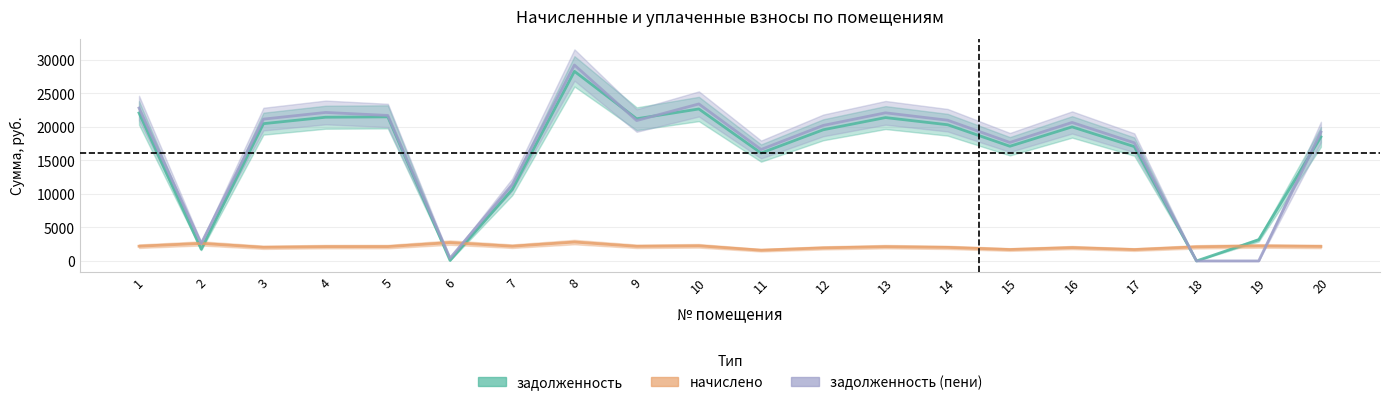

What is the total value across all series at 7?

24258.0